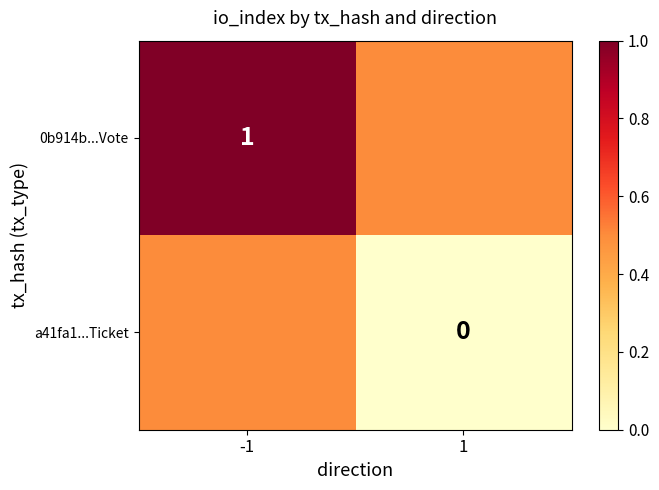

At 1, list the series in order from largest to smallest.

0b914b...Vote, a41fa1...Ticket